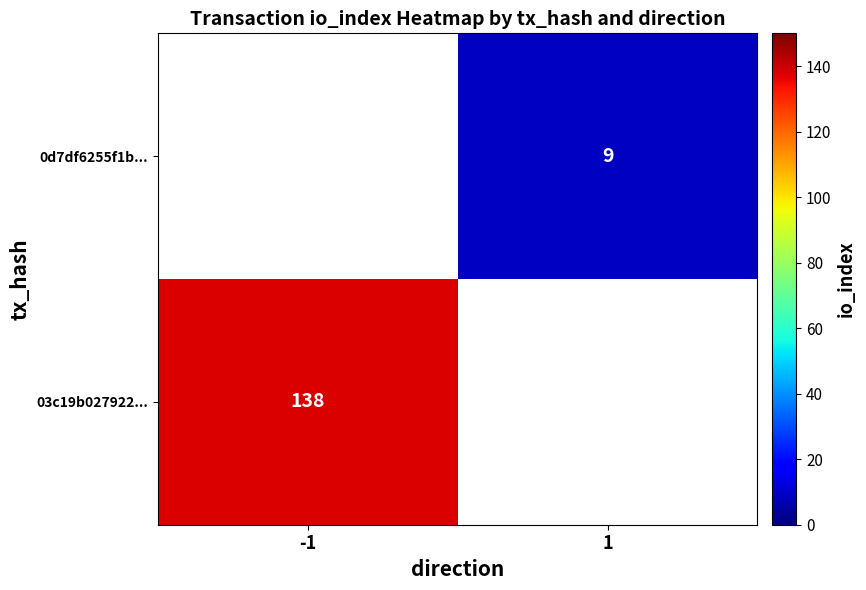

Is the value of 0d7df6255f1b... at 1 greater than the value of 03c19b027922... at -1?

No